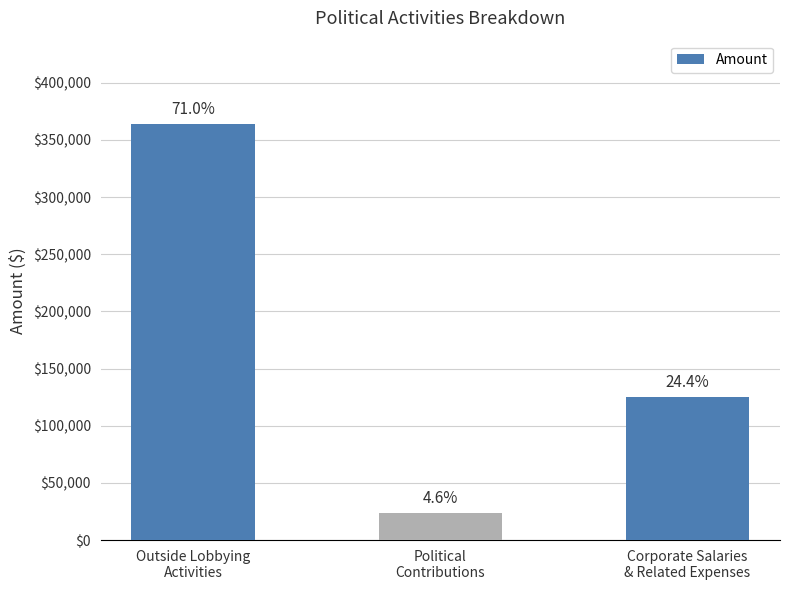

The chart shows a value of 213653.1 at Corporate Salaries
& Related Expenses. True or false?

False